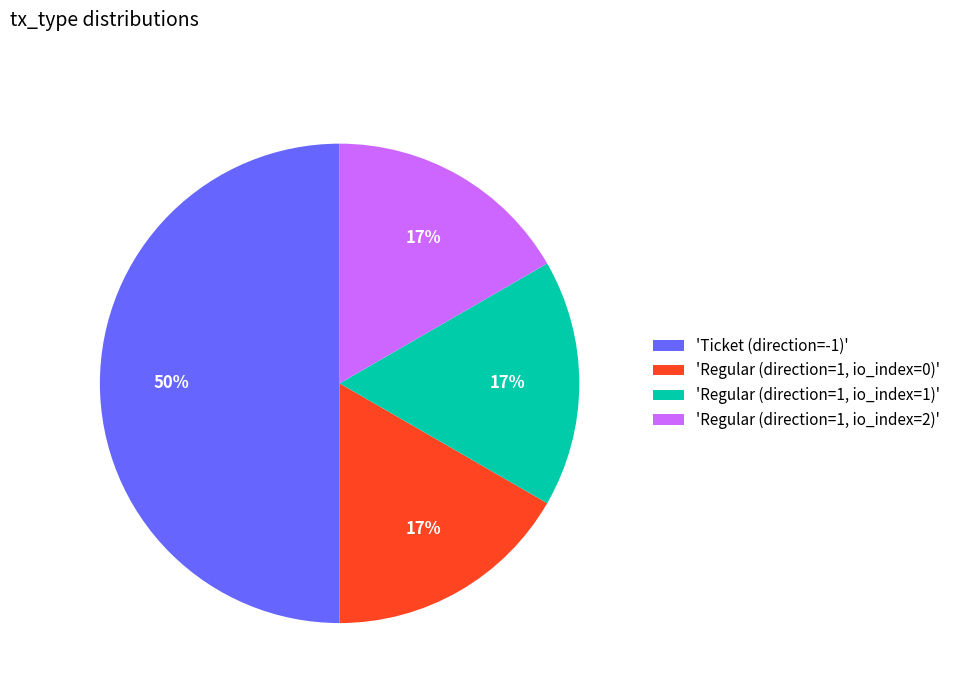

Which category has the biggest portion of the pie?

'Ticket (direction=-1)'